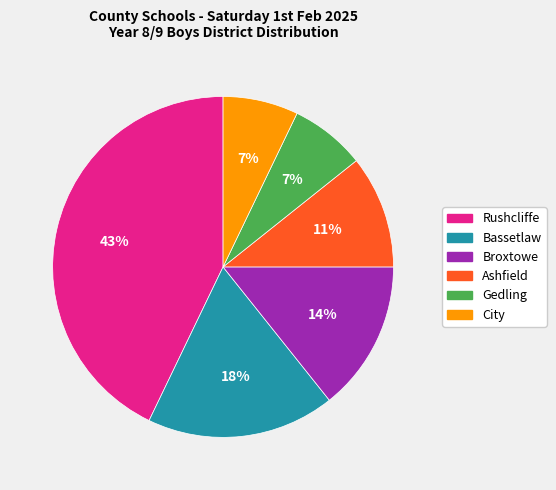

Which slice is the largest?

Rushcliffe